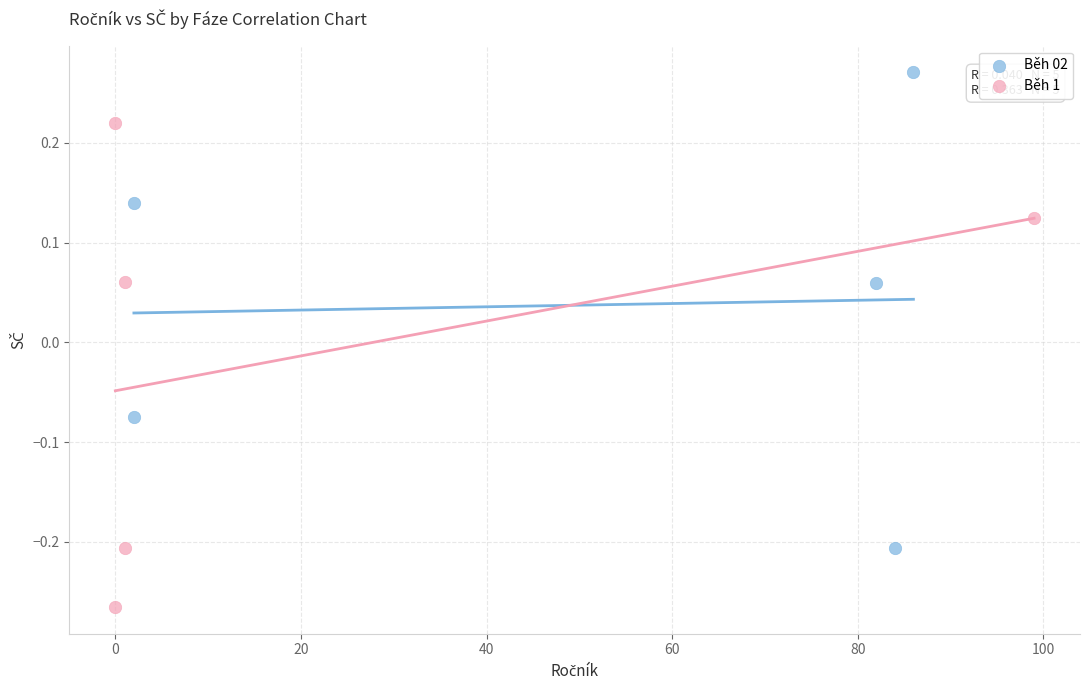

Which series reaches the maximum Y coordinate?

Běh 02